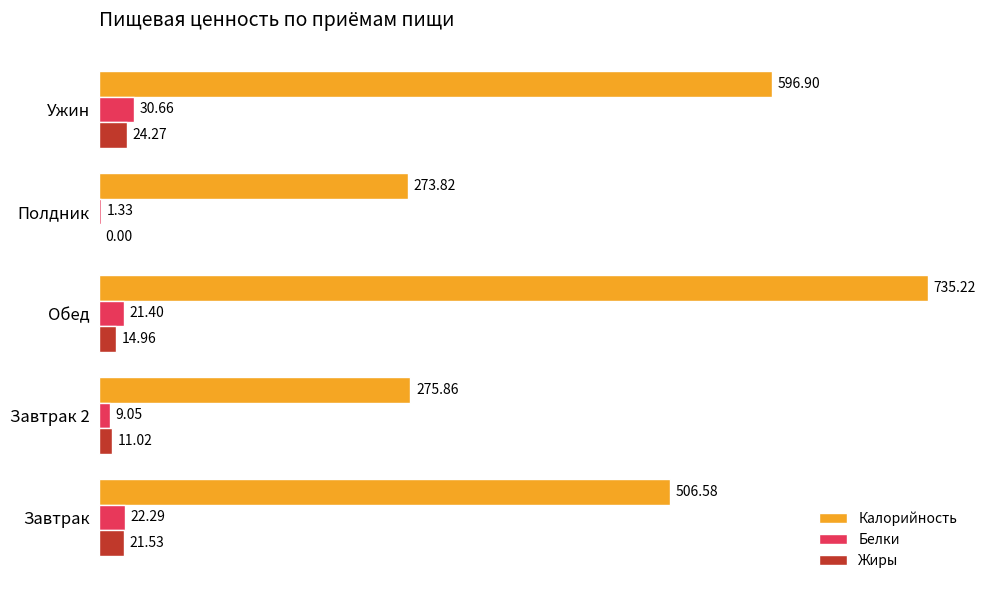

Which category has the highest value across all series?

Обед